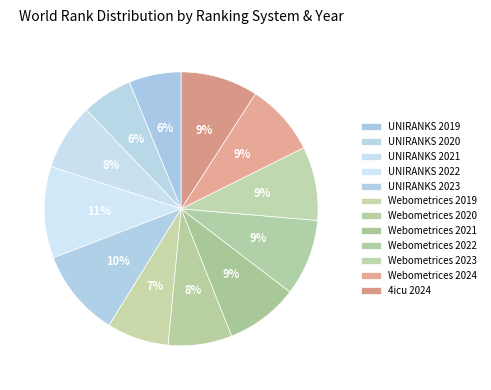

Count the number of slices in the pie.

12